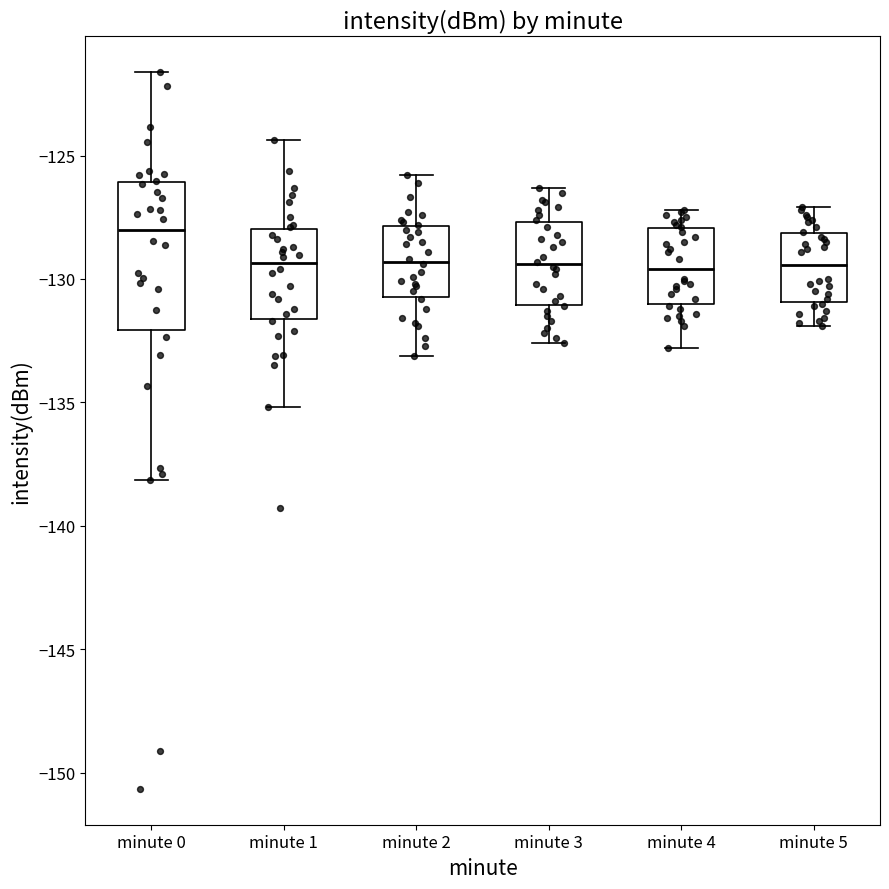

Where is the lower edge of the box for minute 5 on the y-axis? The values are not printed on the chart, so give them approximately, as read against the axis.

-131.0